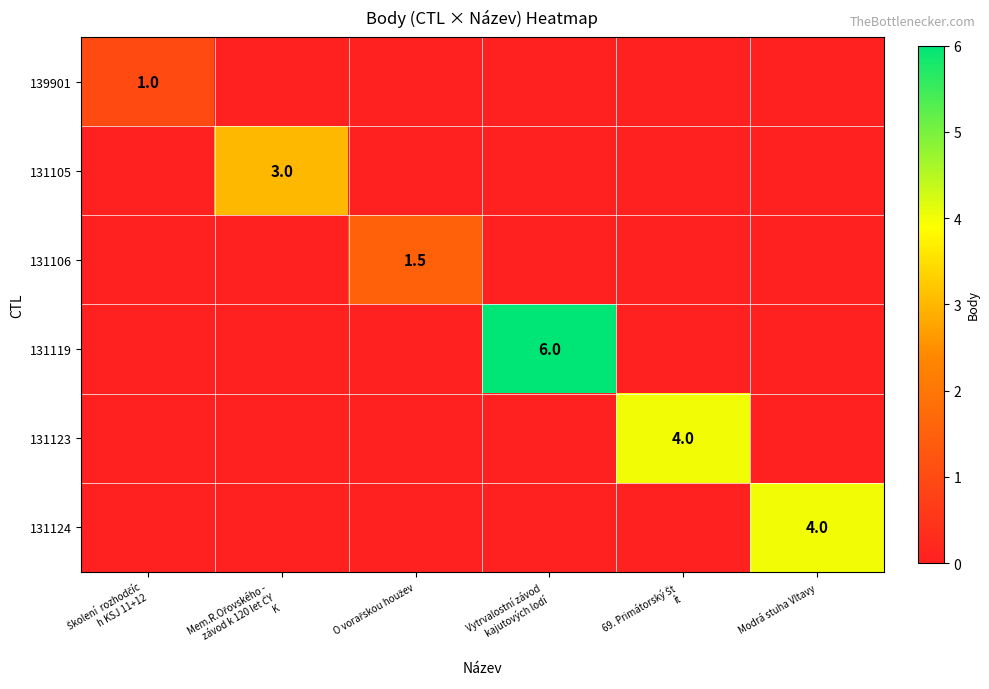

How many data points does each series have?

6